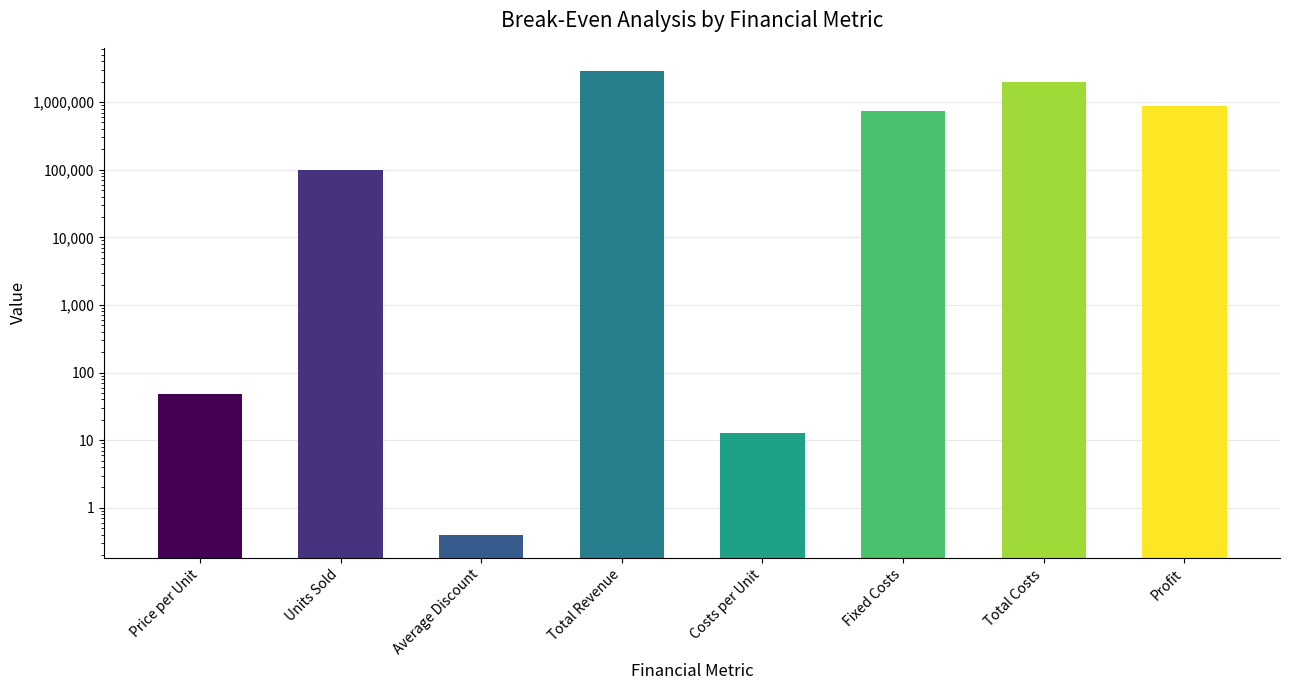

The chart shows a value of 1477086.4 at Profit. True or false?

False